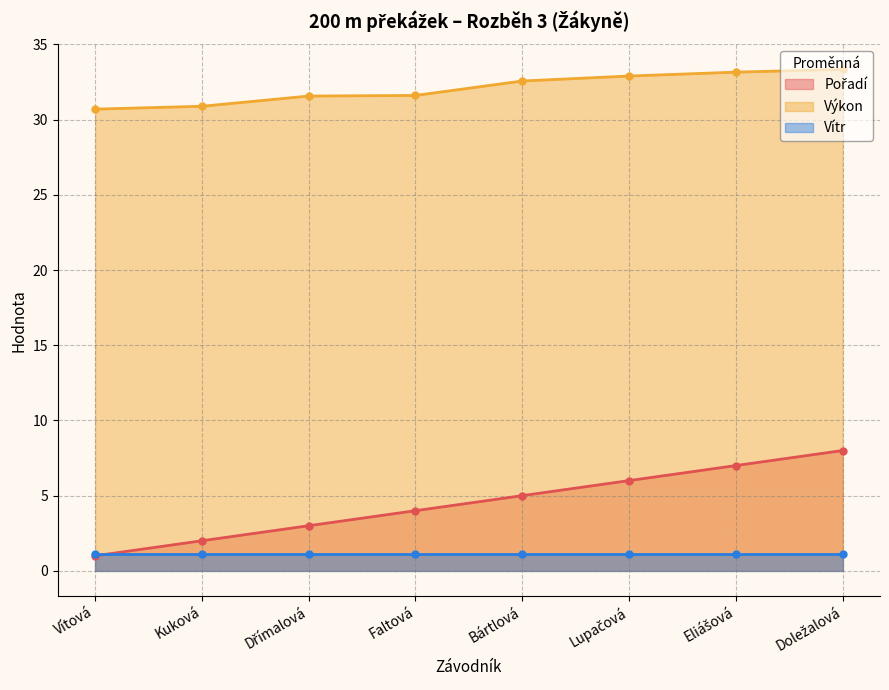

How many values in the Výkon series are below 32?

4